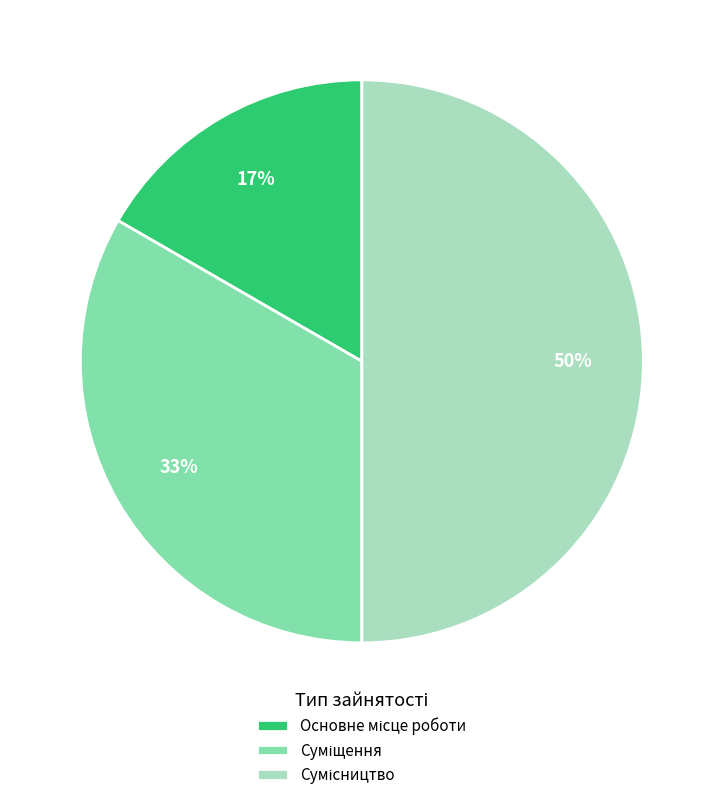

To the nearest percent, what is the difference between the largest and smallest slice percentages?

33%